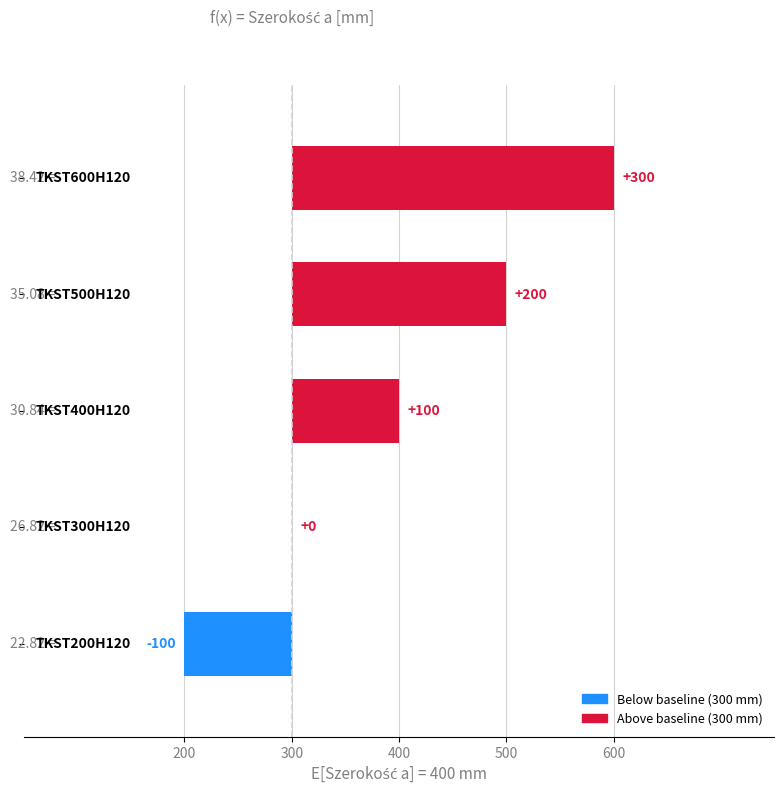

Does the chart contain any negative values?

Yes